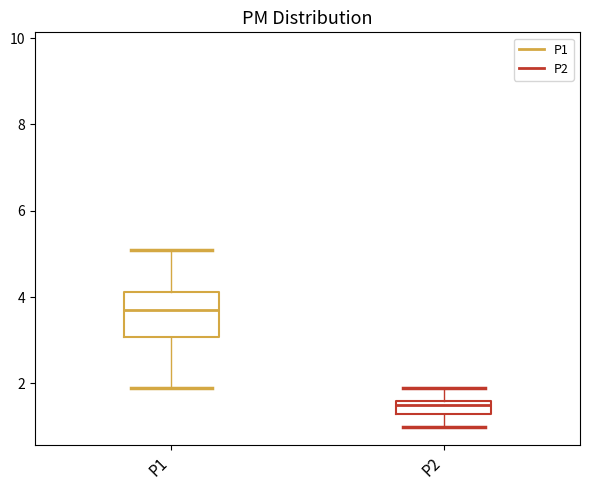

Reading left to right, read every box against the y-axis: the position of its median line, the range the box covers, and the ends of its whiskers. The values are not printed on the chart, so give them approximately, as read against the axis.

P1: median 3.8, box 3.0 to 4.2, whiskers 2.0 to 5.2
P2: median 1.6 (just below the box's upper edge), box 1.4 to 1.6, whiskers 1.0 to 2.0